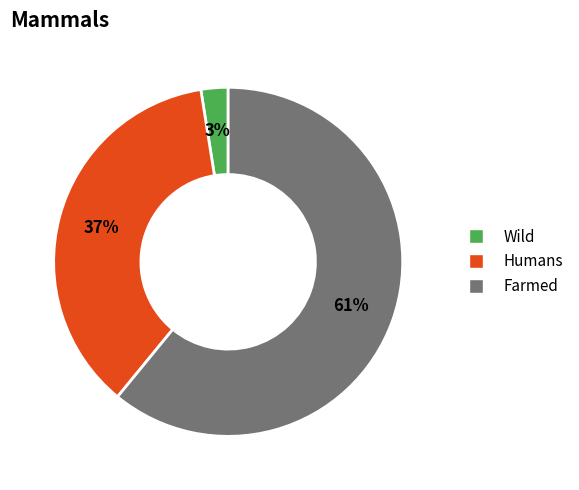

How many slices are in this pie chart?

3